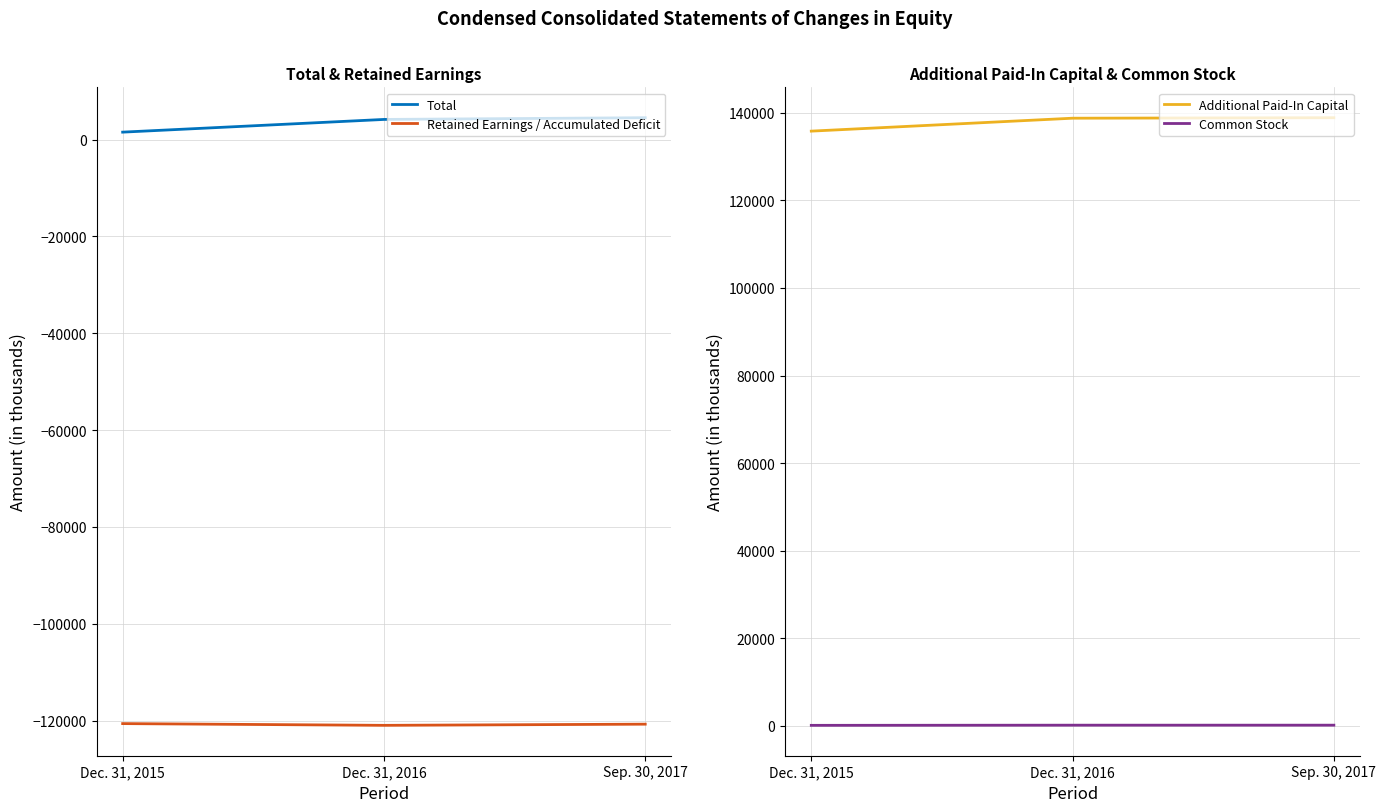

Does the chart display data point markers on the line(s)?

No